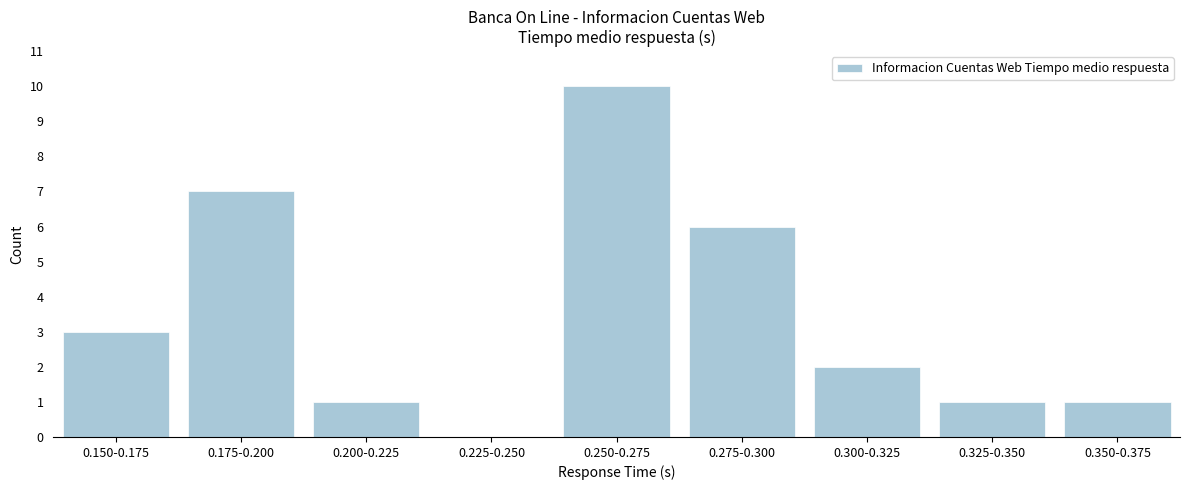

Reading left to right, extract all data points from this chart.

0.150-0.175=3	0.175-0.200=7	0.200-0.225=1	0.225-0.250=0	0.250-0.275=10	0.275-0.300=6	0.300-0.325=2	0.325-0.350=1	0.350-0.375=1